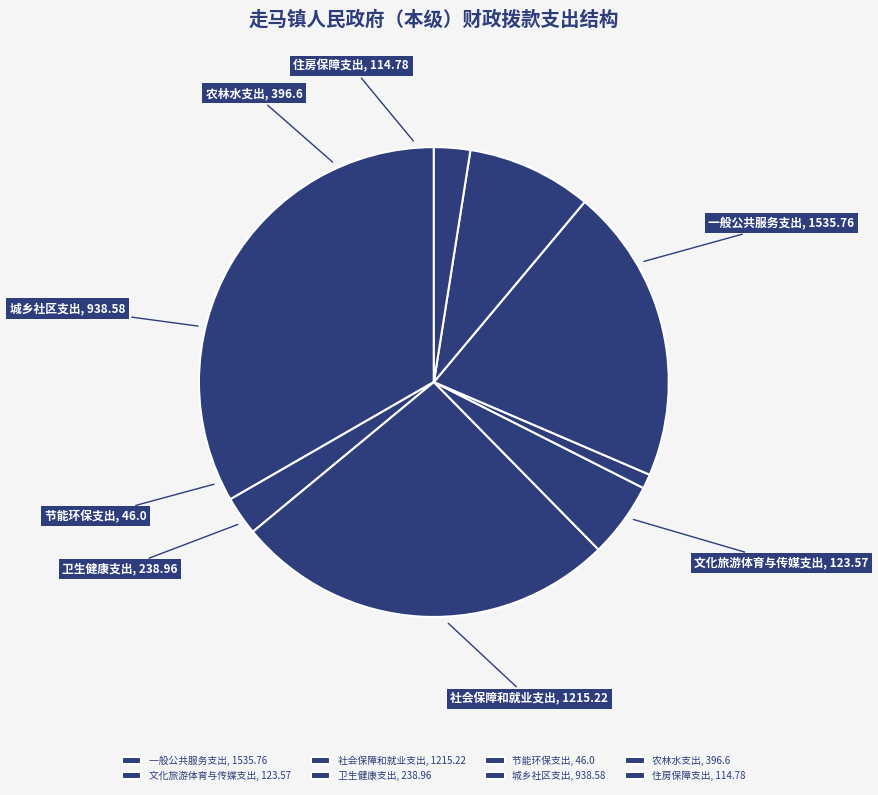

What is the ratio of the value at 文化旅游体育与传媒支出 to the value at 卫生健康支出?

0.5